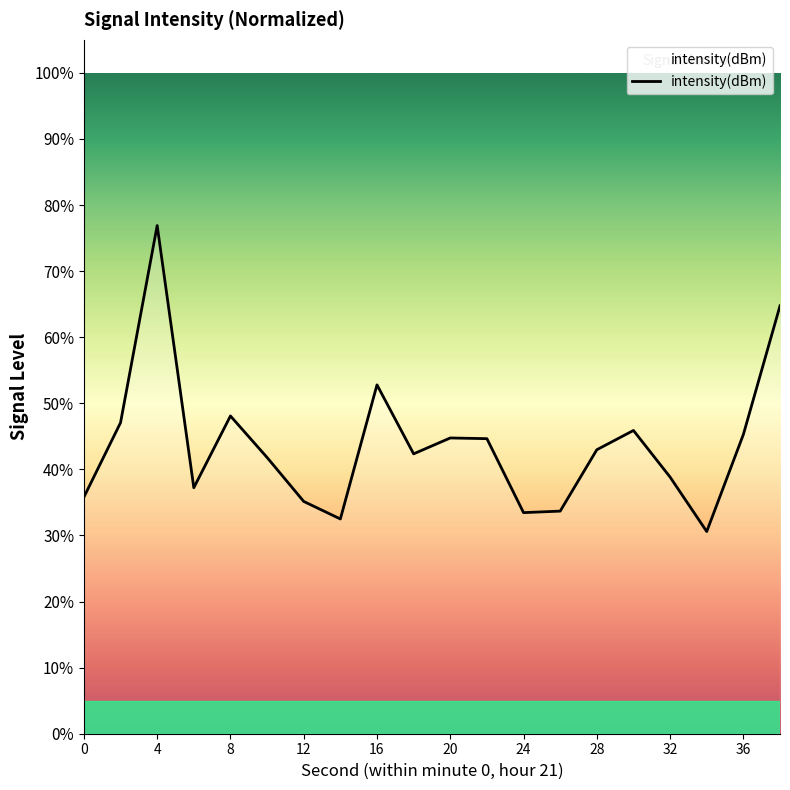

What is the greatest value displayed?

76.9